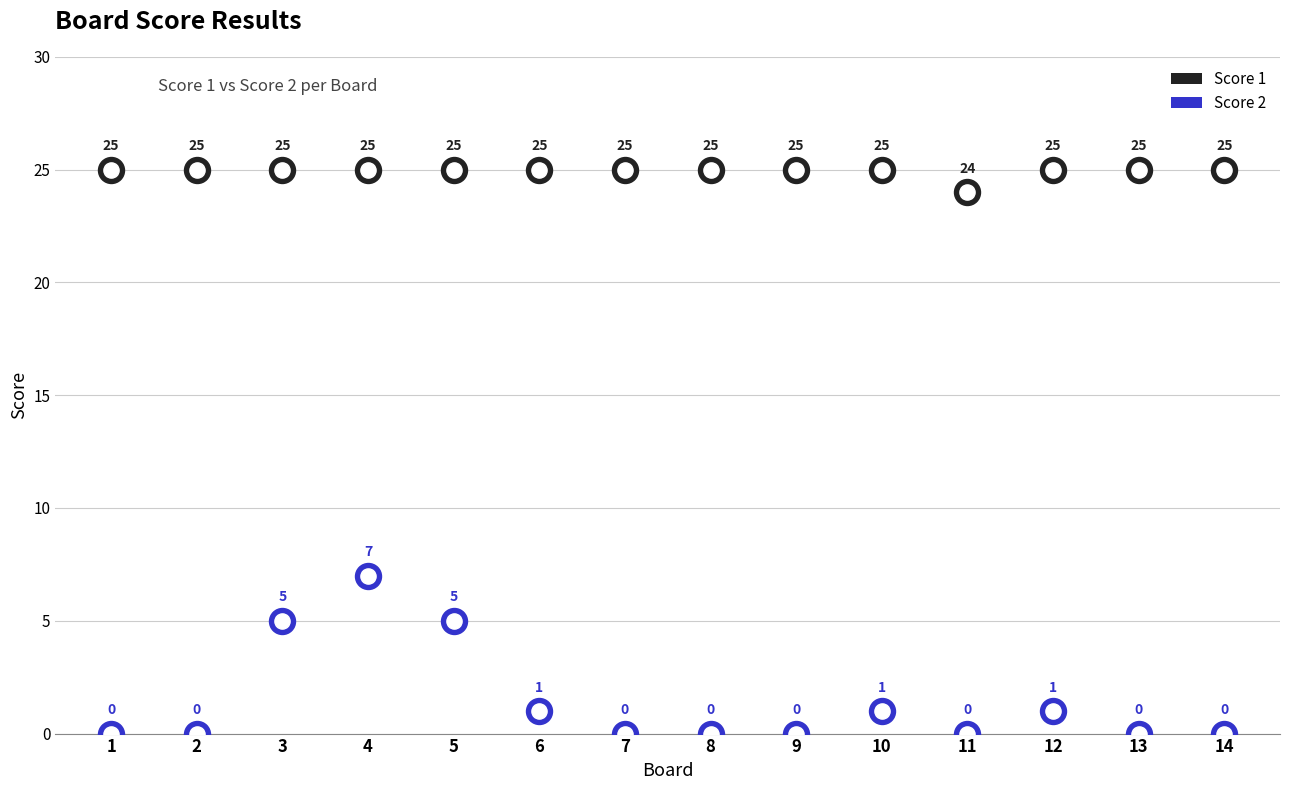

What are all the series names shown in the legend?

Score 1, Score 2